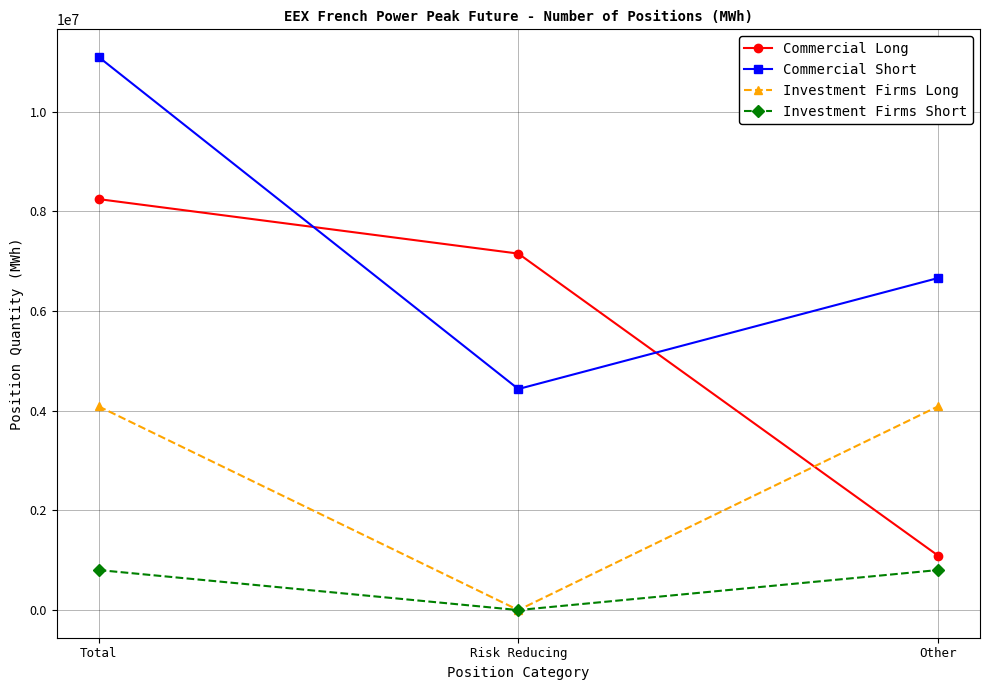

Is it true that Commercial Short equals 10024988 at Other?

False